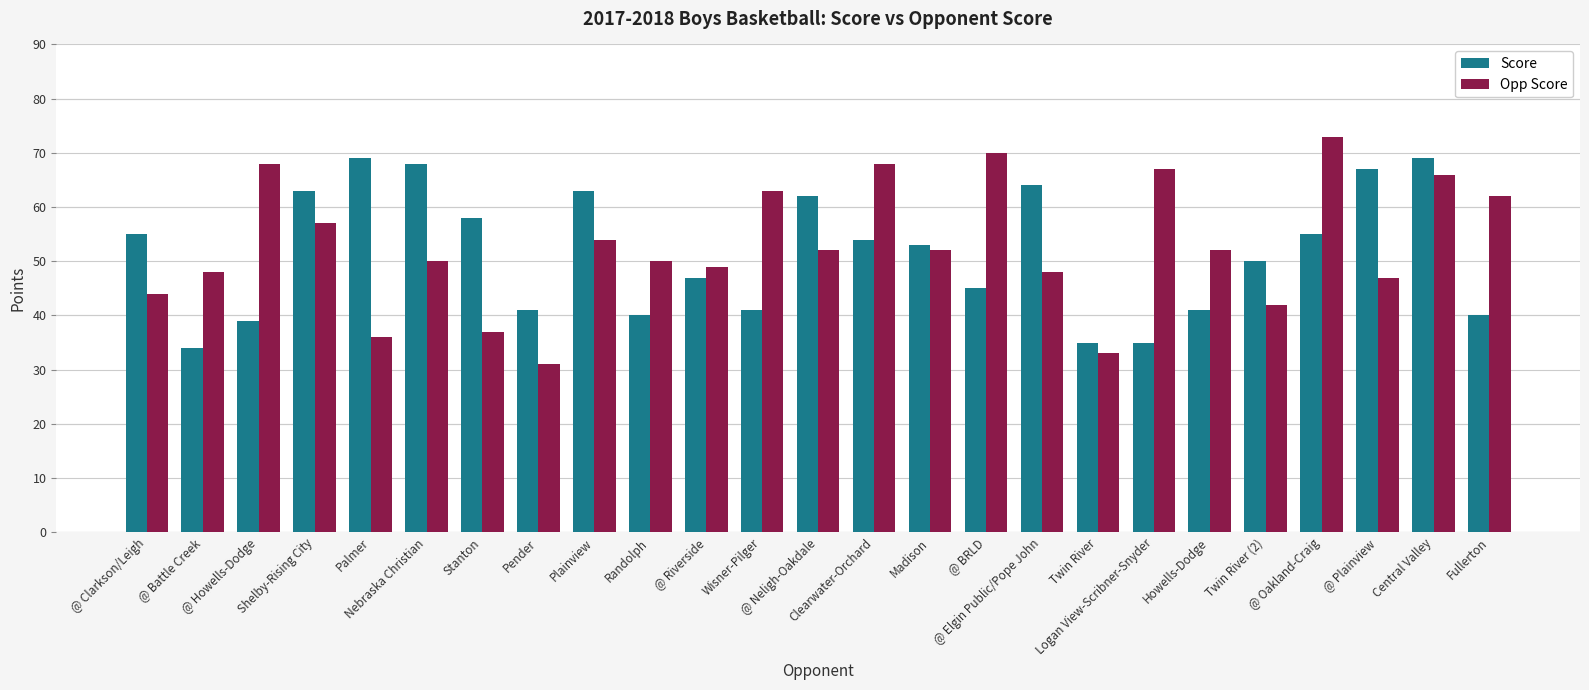

What is the maximum value for Opp Score?

73